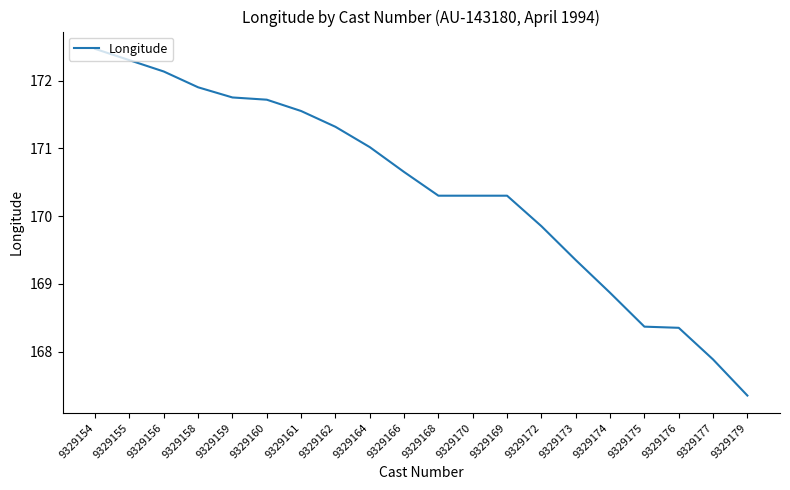

Approximately how many times larger is the value at 9329160 compared to 9329166?

1.0